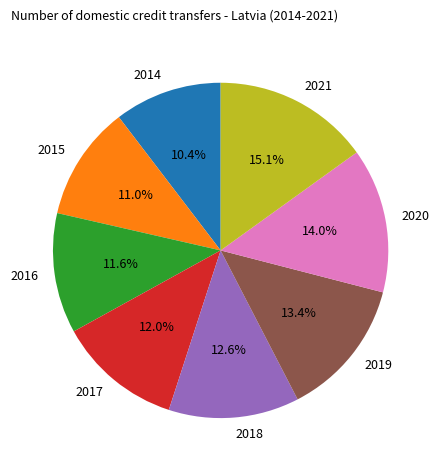

Is there a majority slice in this chart?

No